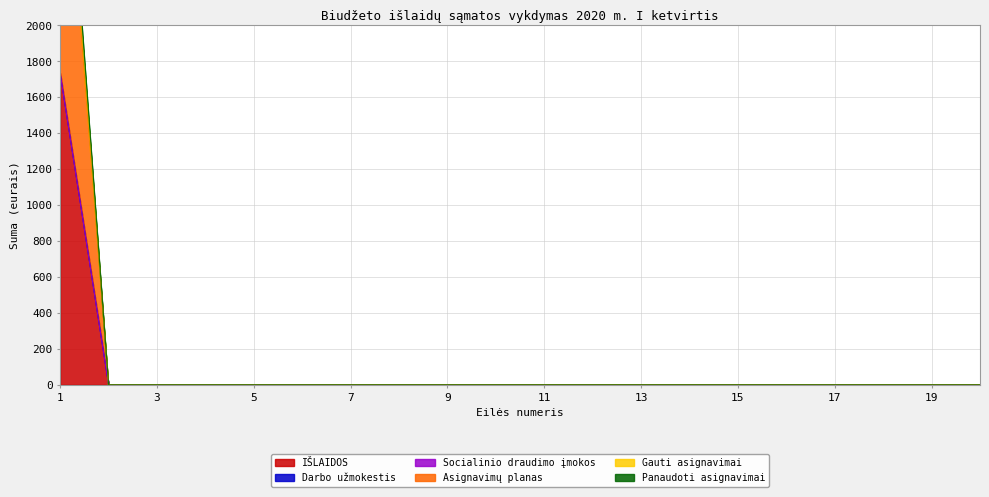

Does the chart display data point markers on the line(s)?

No